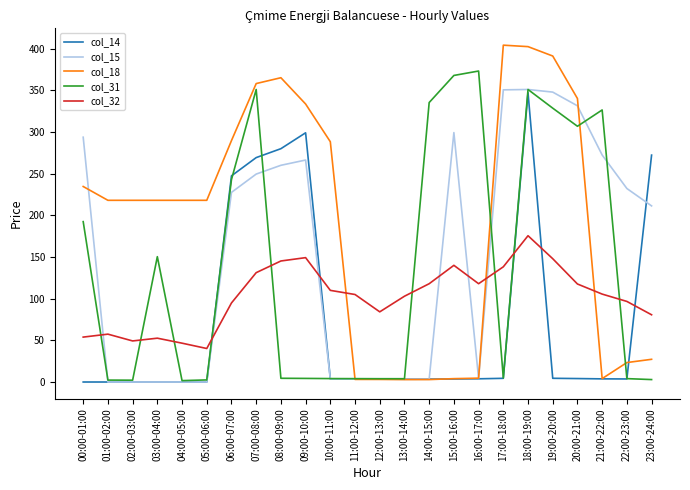

How many times do col_18 and col_15 cross each other?

4